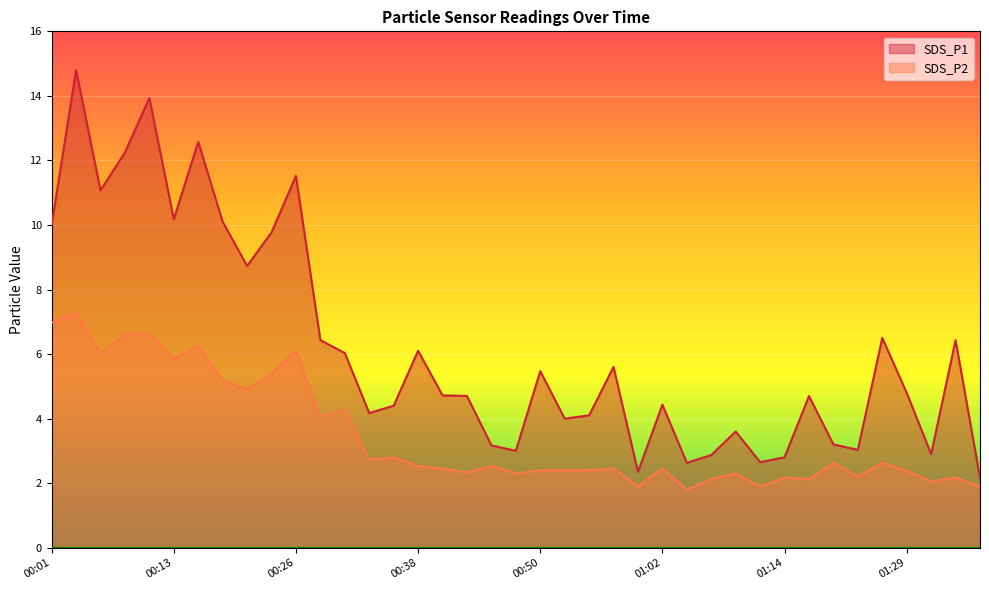

True or false: SDS_P2 and SDS_P1 intersect in this chart.

False